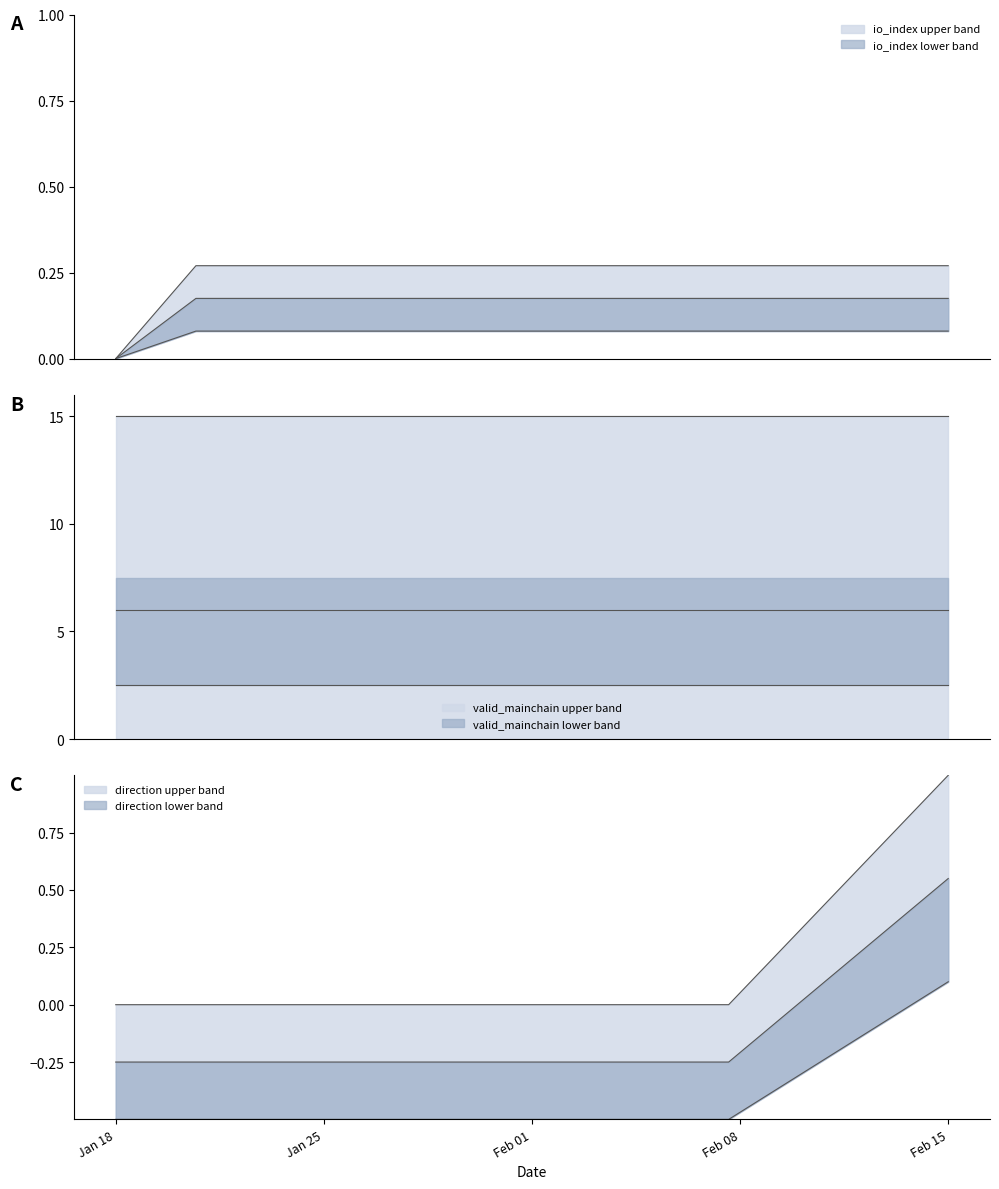

How many data points does each series have?

5